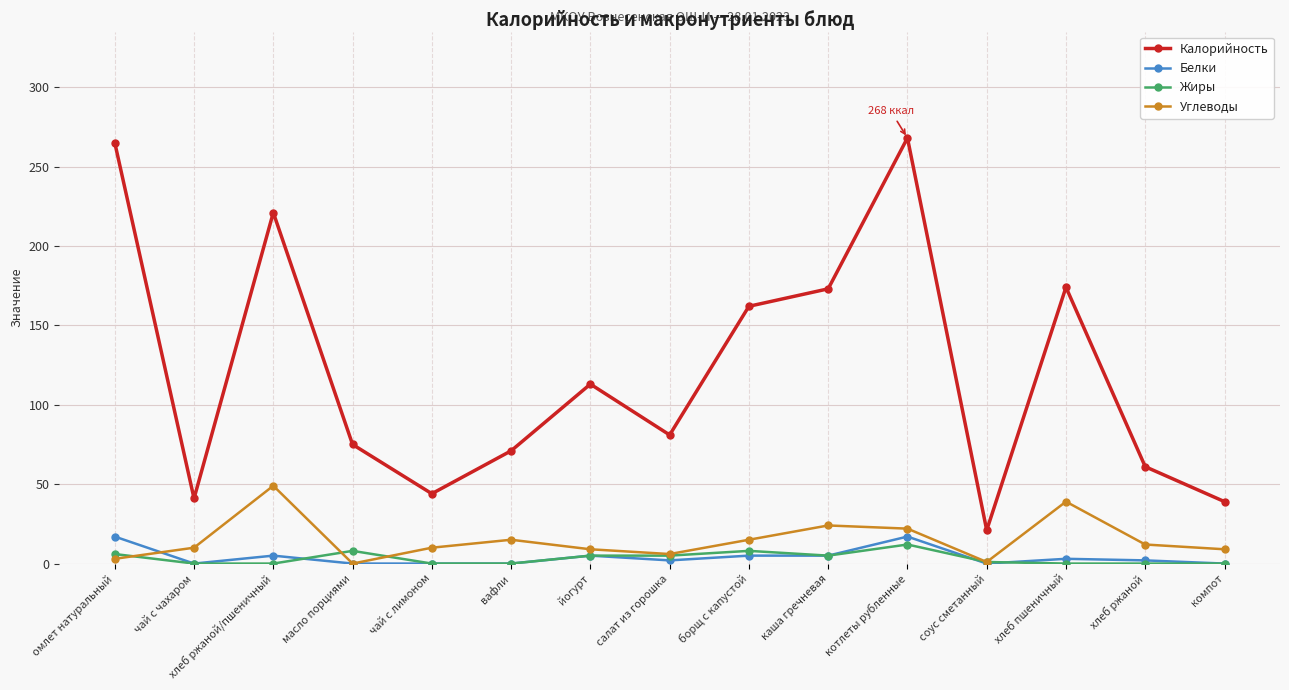

Is this an area chart (filled region under the line)?

No